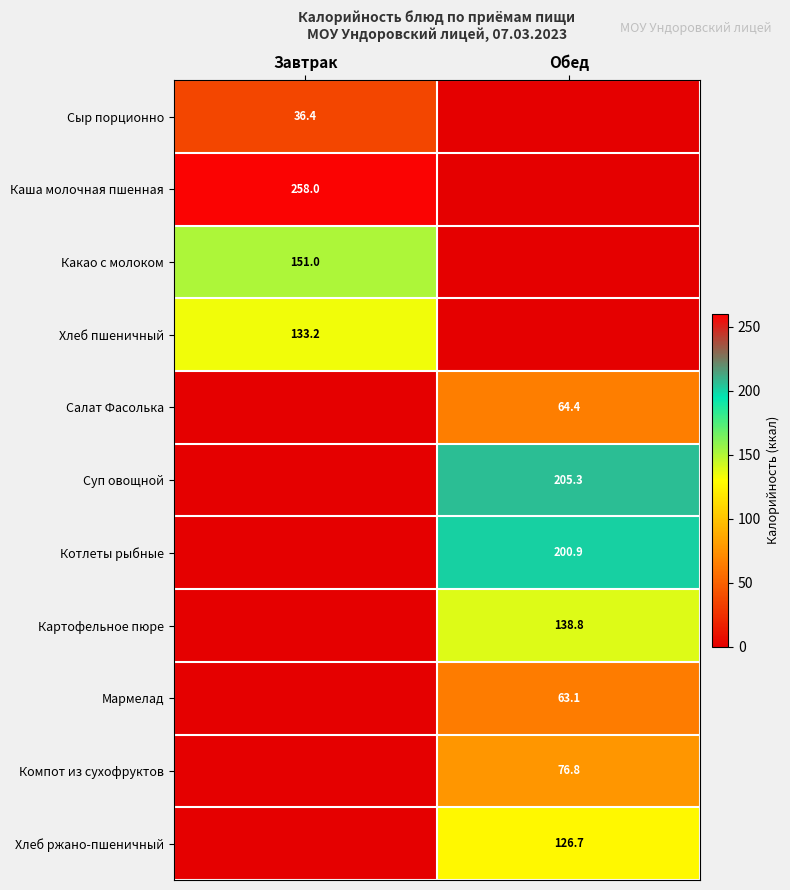

The Котлеты рыбные series shows 200.9 at Обед. True or false?

True